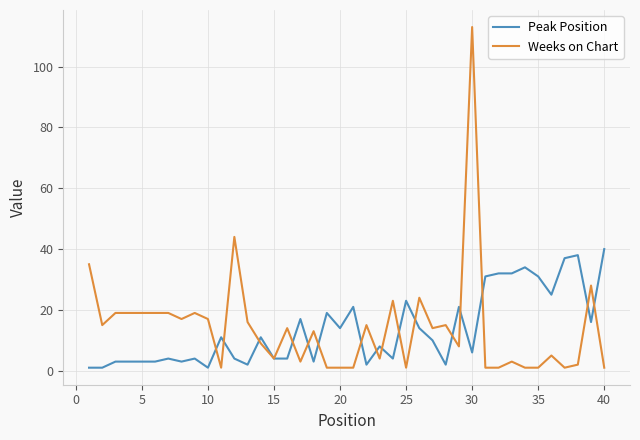

What is the greatest value displayed?

113